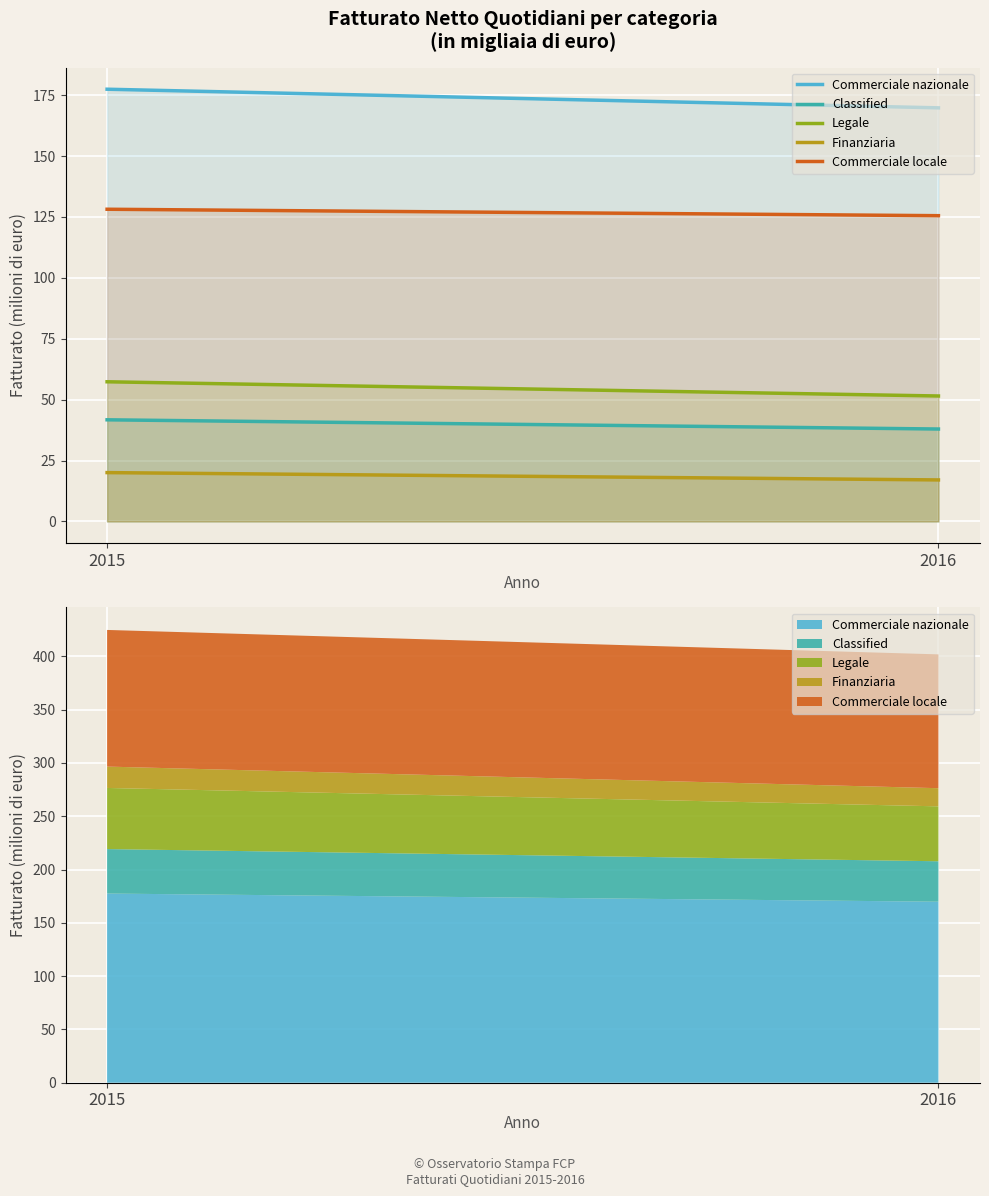

List the labels in order of Classified value, largest first.

2015, 2016